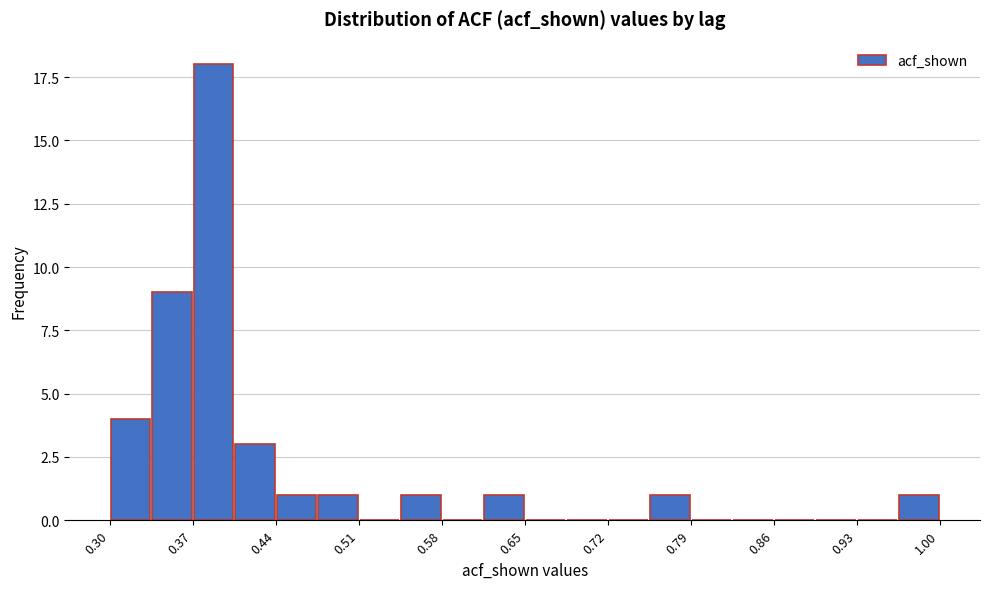

Around what value on the x-axis is the tallest bar? Give the approximate position of its centre, as read against the axis.

0.39